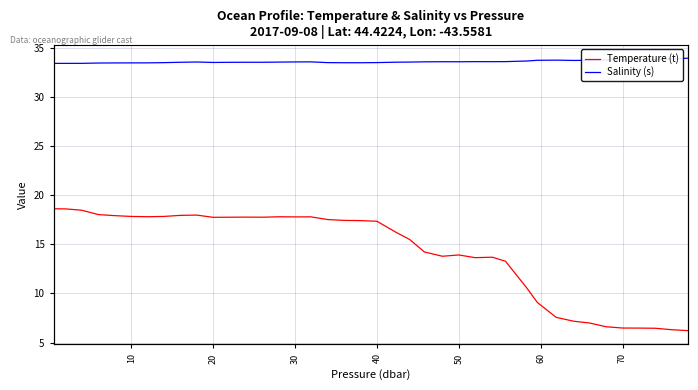

What is the maximum value shown in the chart?

33.9